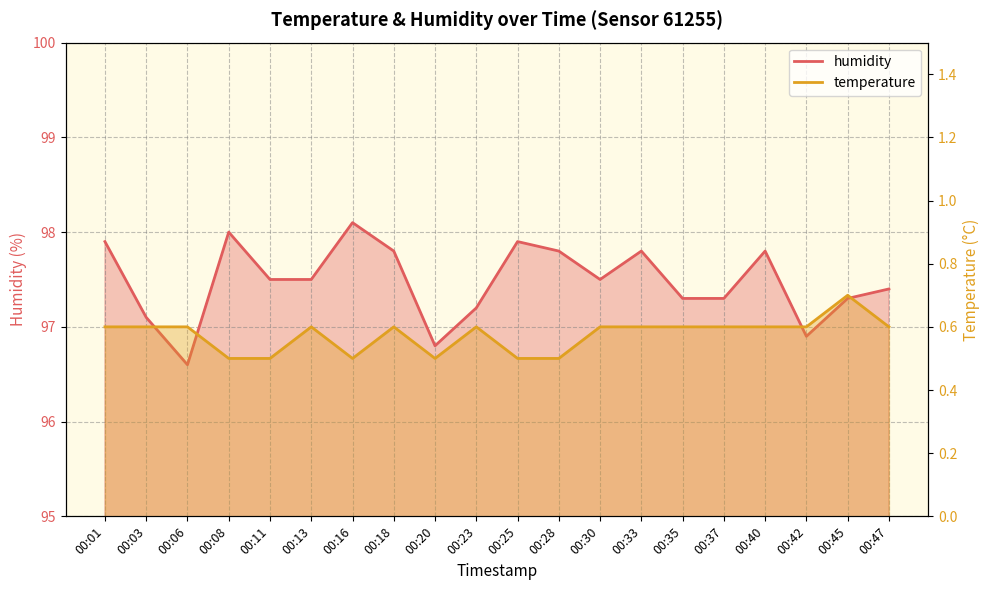

Is it true that humidity equals 97.8 at 00:18?

True